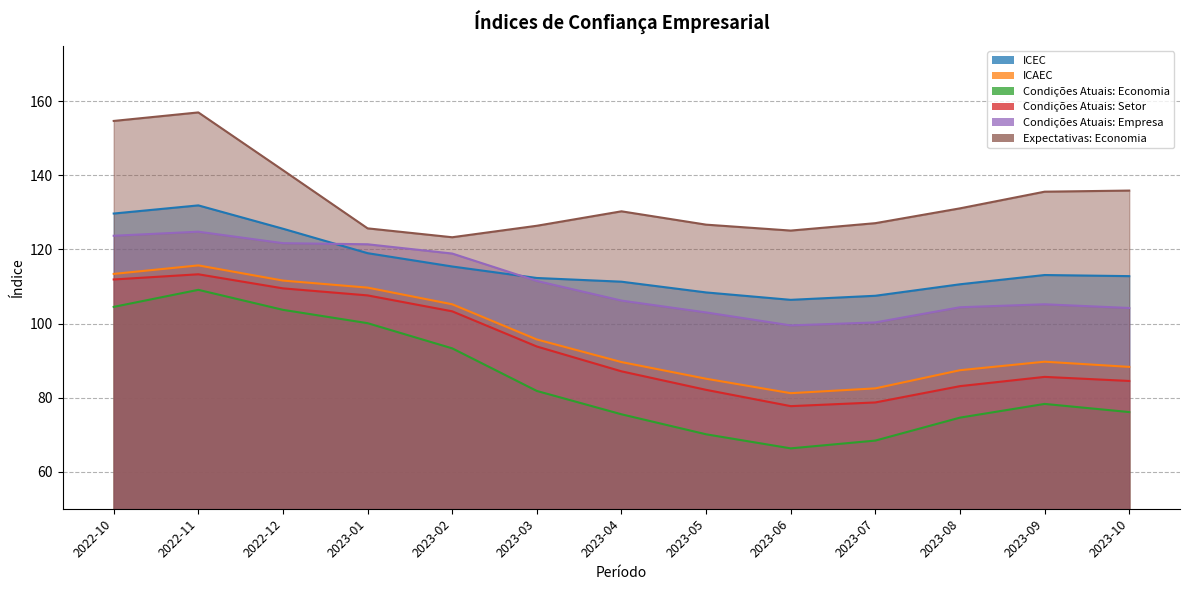

The value of Condições Atuais: Economia at 2023-03 is 81.8. True or false?

True